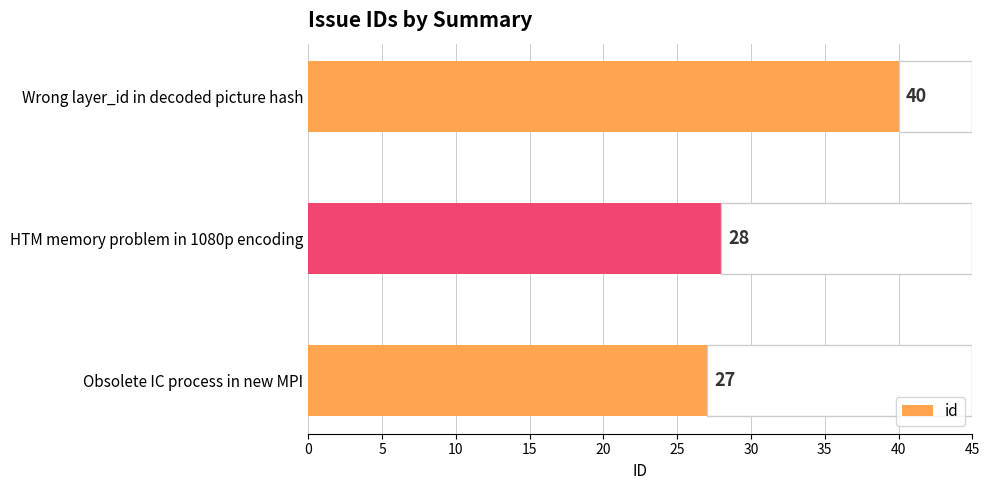

The value at Obsolete IC process in new MPI is 42. True or false?

False